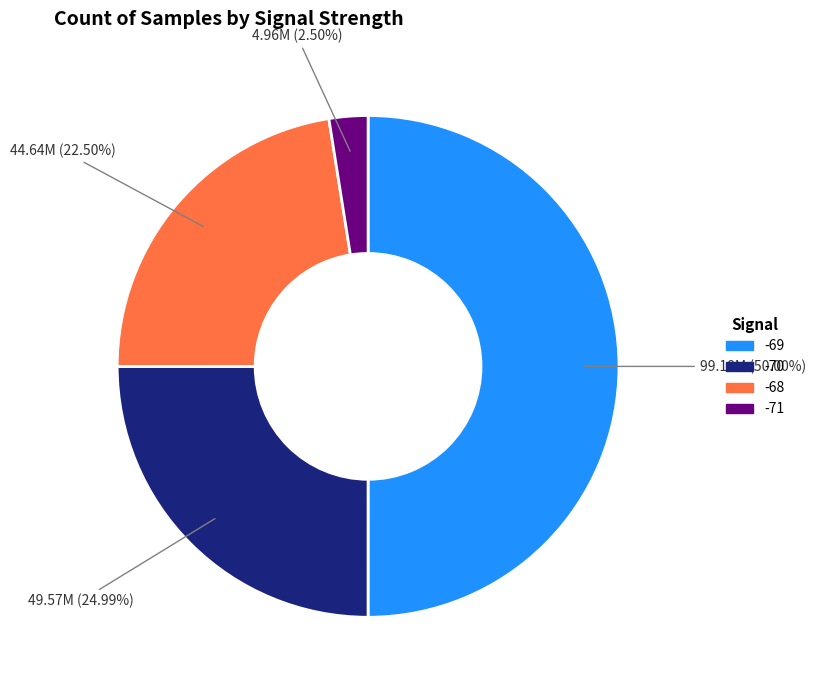

How many segments does this pie chart have?

4